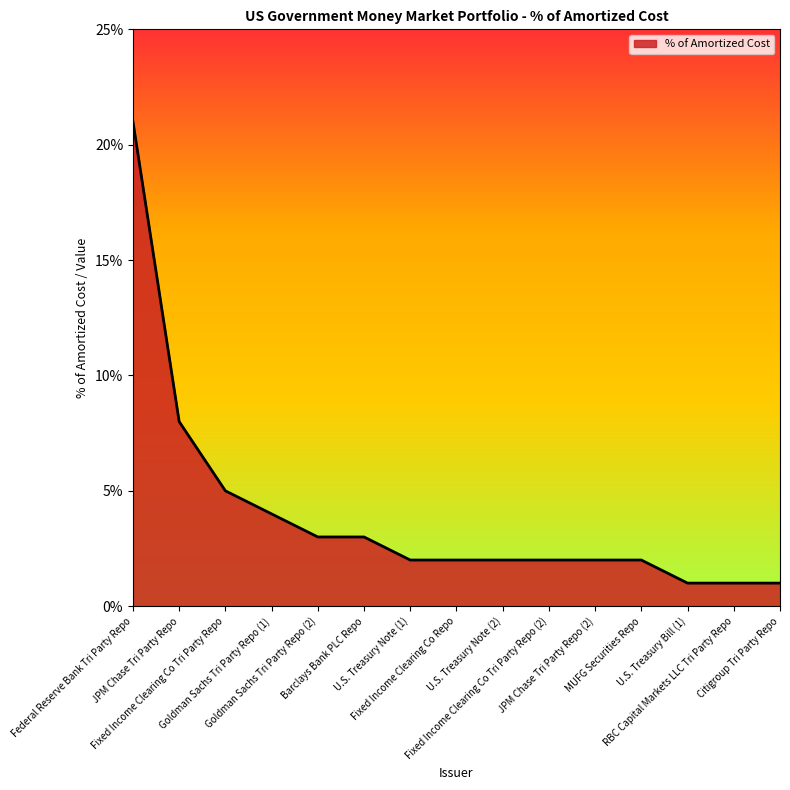

Reading left to right, transcribe all the data shown in this chart.

0.2	0.1	0.1	0.0	0.0	0.0	0.0	0.0	0.0	0.0	0.0	0.0	0.0	0.0	0.0